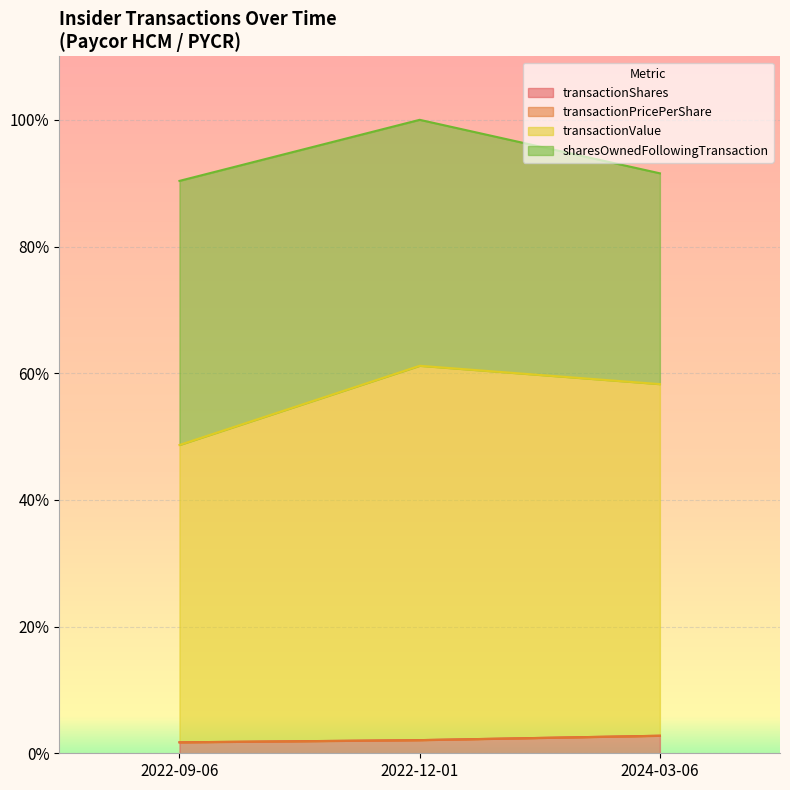

How many data points does each series have?

3